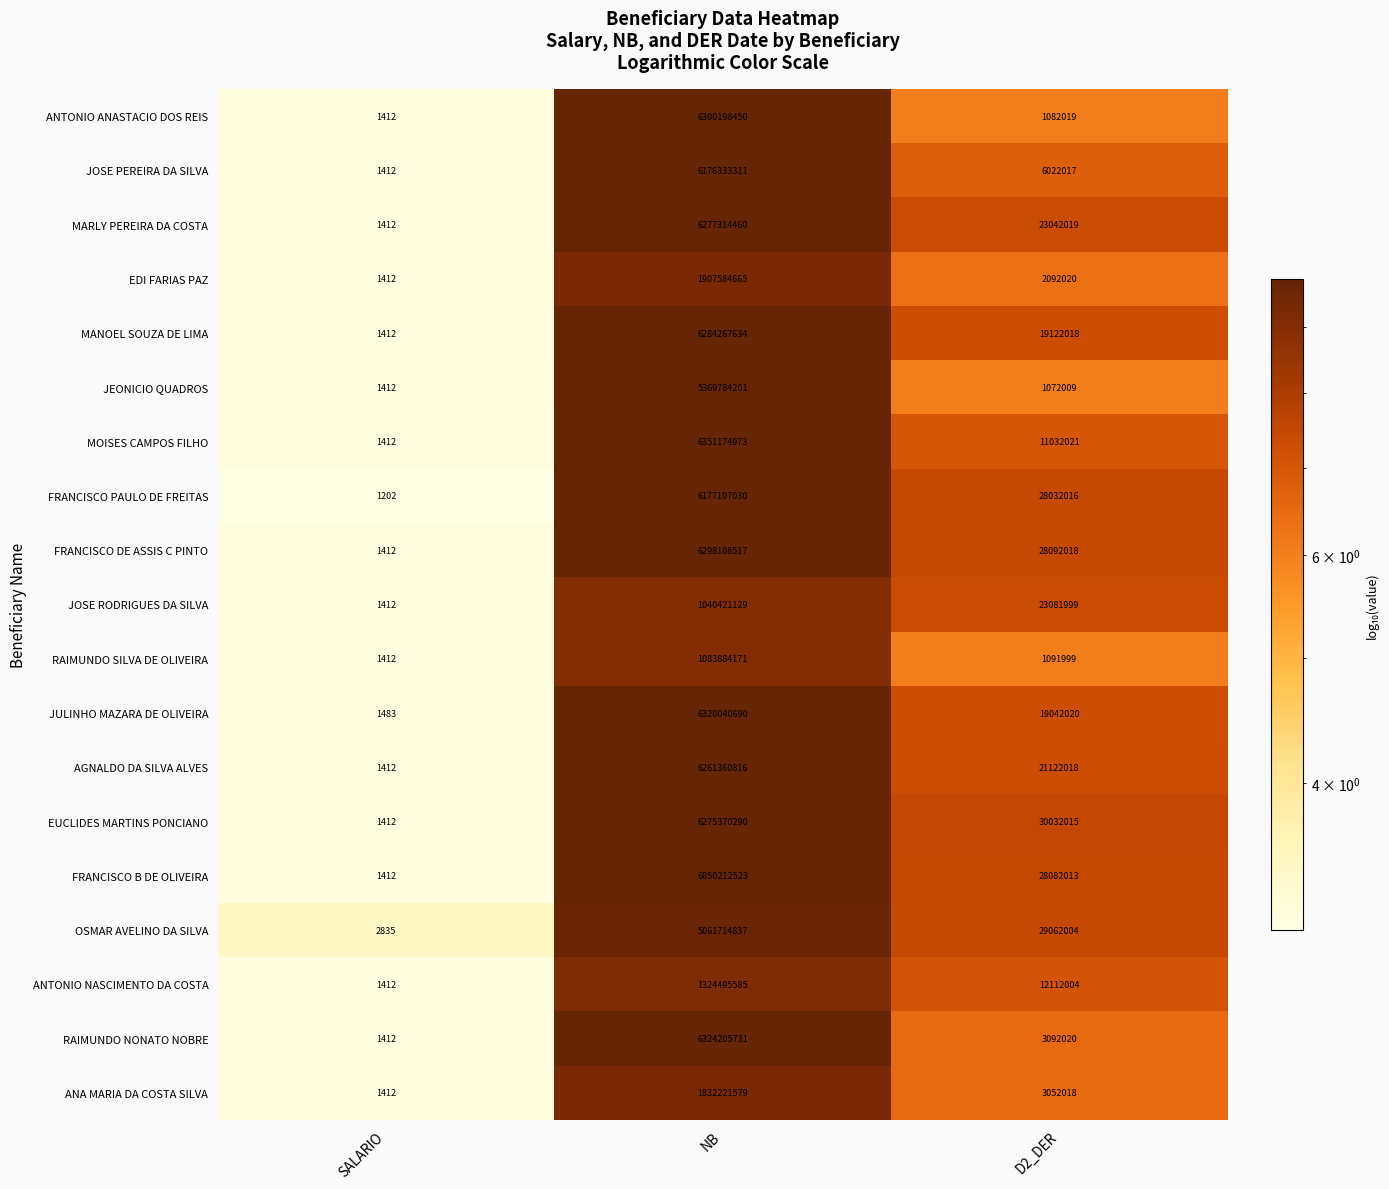

Which label corresponds to the largest value in the chart?

NB